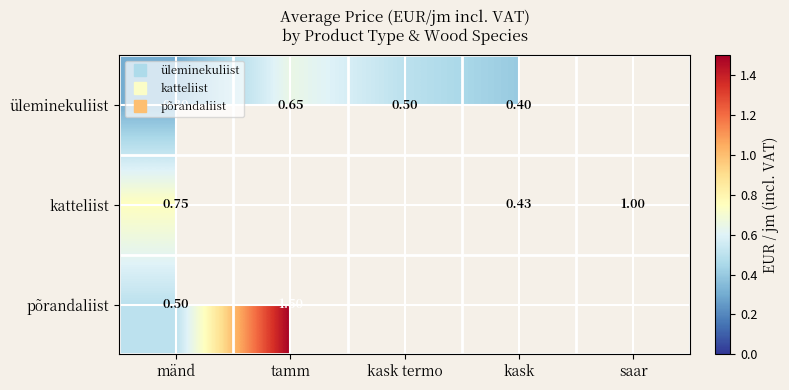

What is the difference between the maximum and minimum values in the üleminekuliist series?

0.4